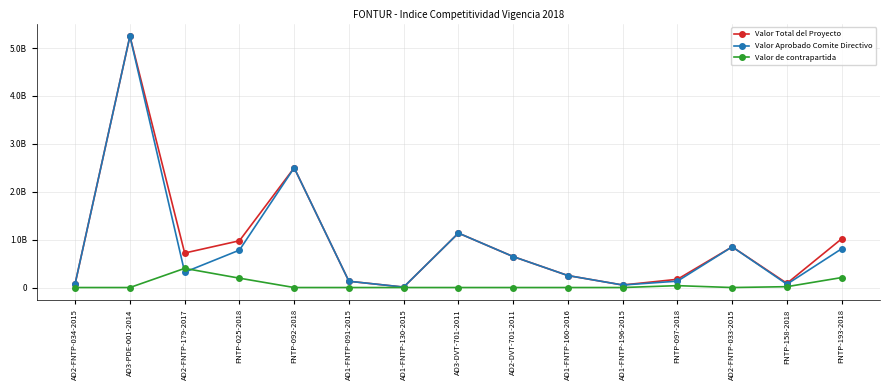

Is it true that Valor de contrapartida equals 0.0 at AD1-FNTP-091-2015?

True